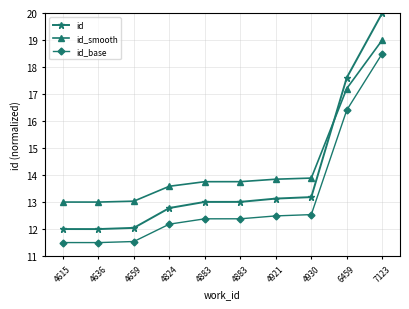

At which label is id closest to 16?

6459